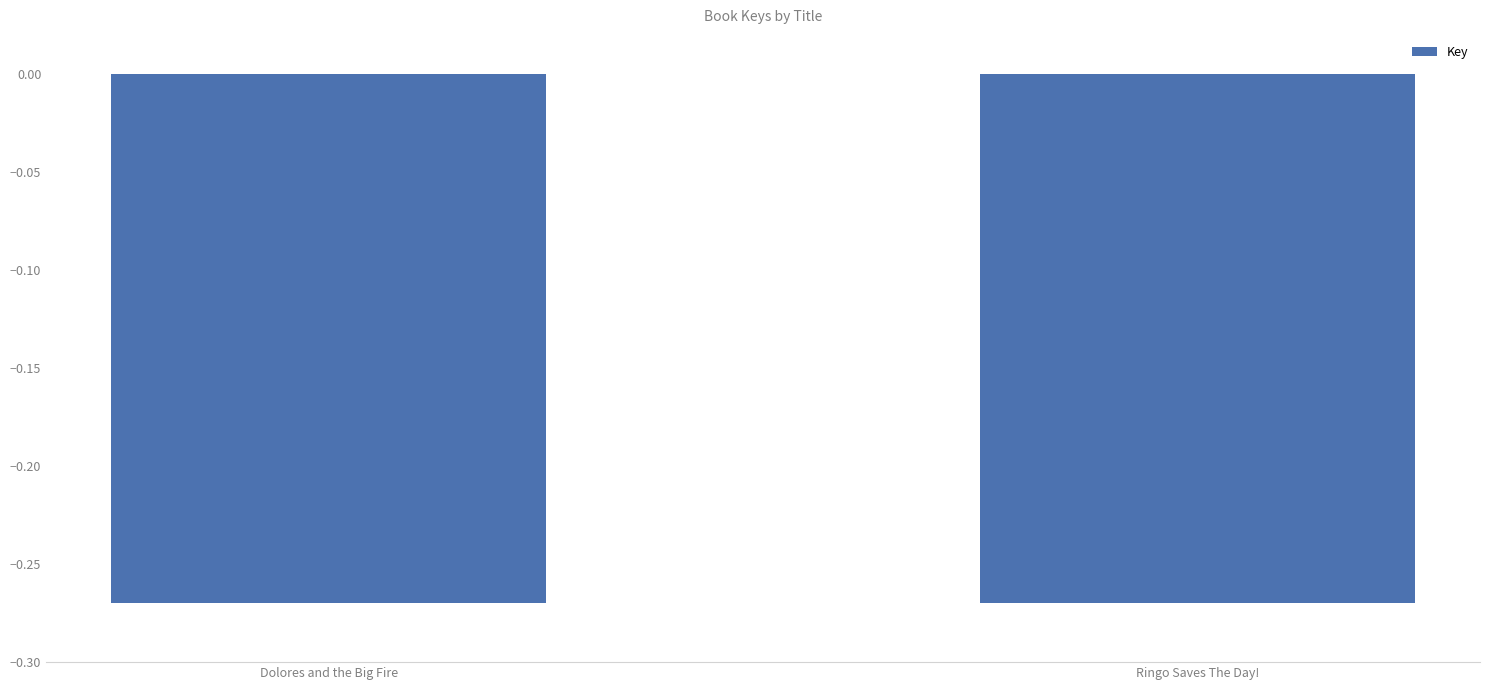

True or false: the data shows -0.4 at Ringo Saves The Day!.

False